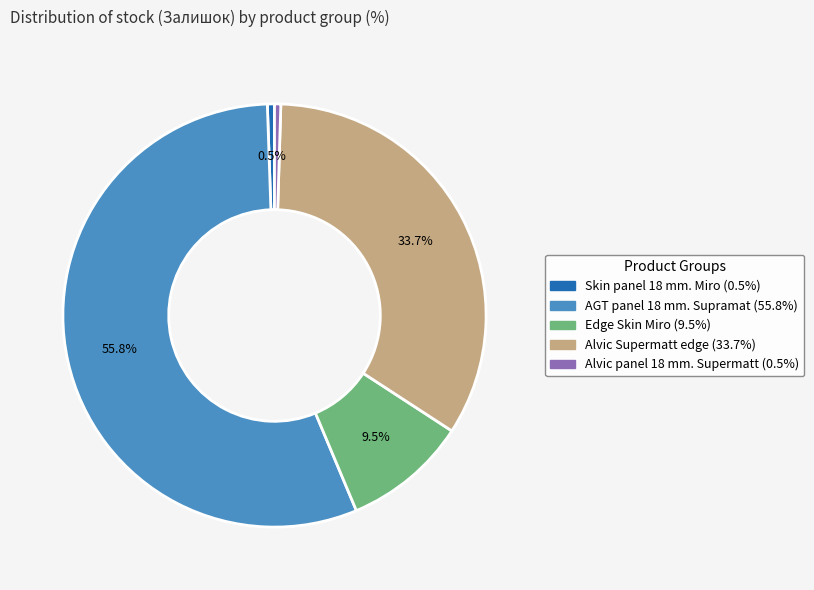

Which has a higher value, AGT panel 18 mm. Supramat or Skin panel 18 mm. Miro?

AGT panel 18 mm. Supramat